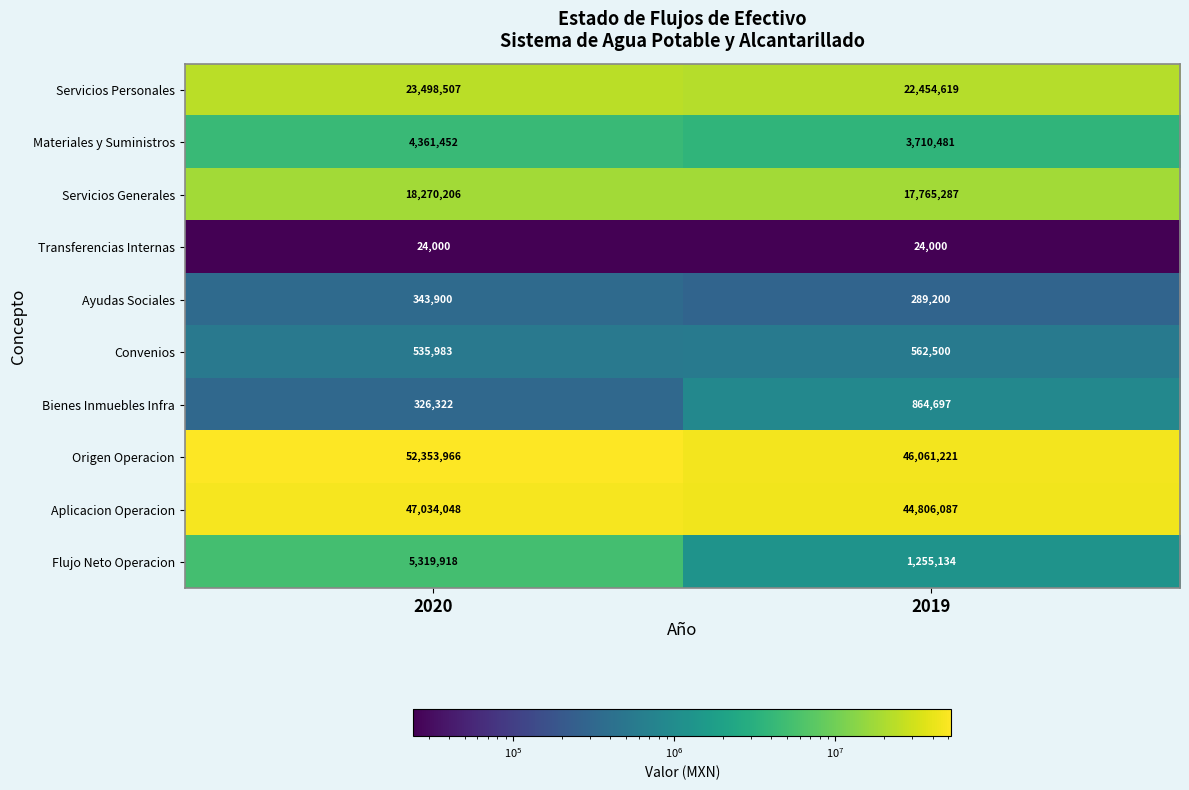

The value of Materiales y Suministros at 2019 is 3710481. True or false?

True